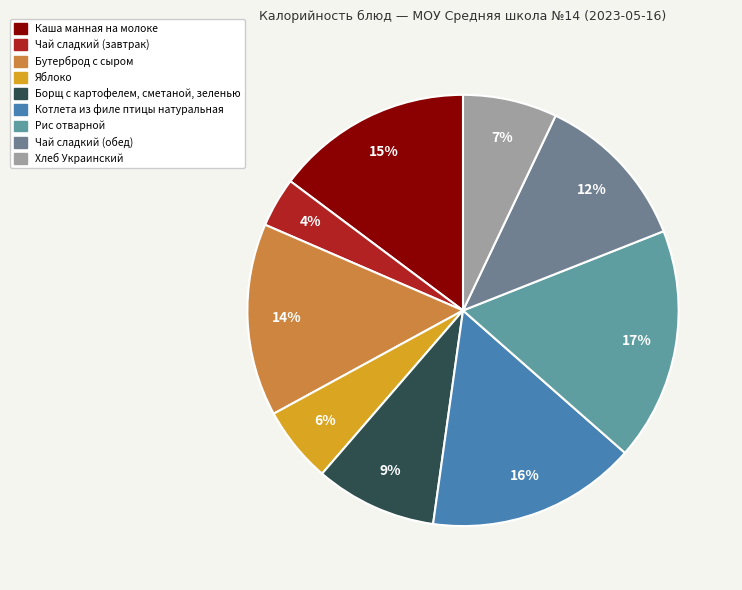

What is the smallest slice in the pie chart?

Чай сладкий (завтрак)